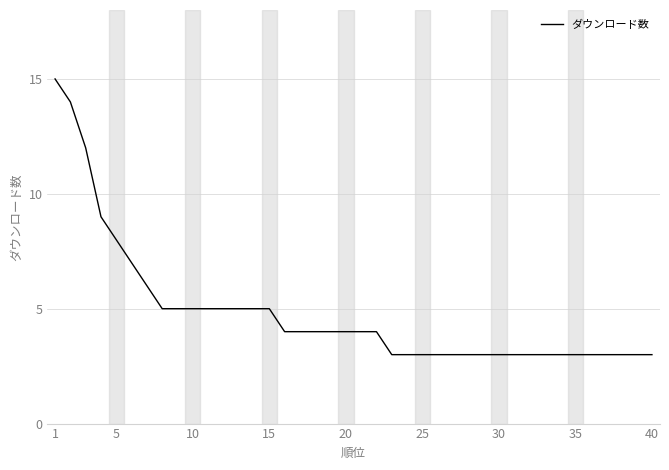

What is the difference between the maximum and minimum values?

12